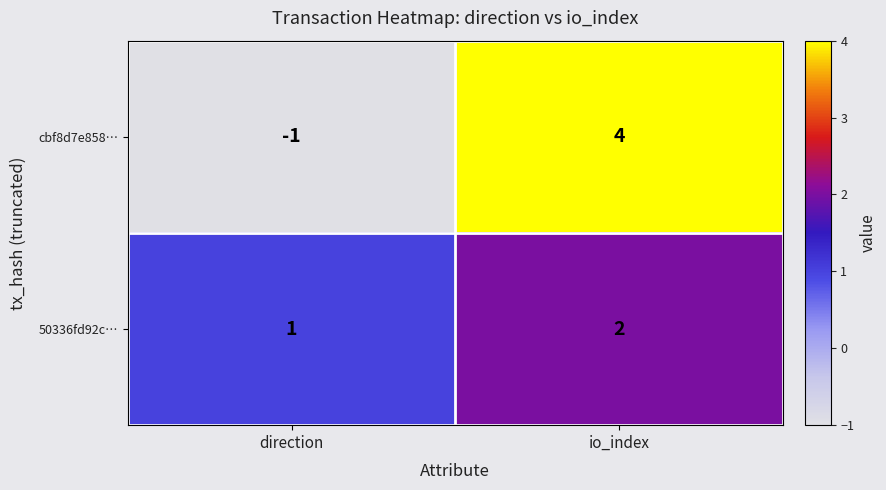

List the series in order of their peak value, highest first.

cbf8d7e858…, 50336fd92c…